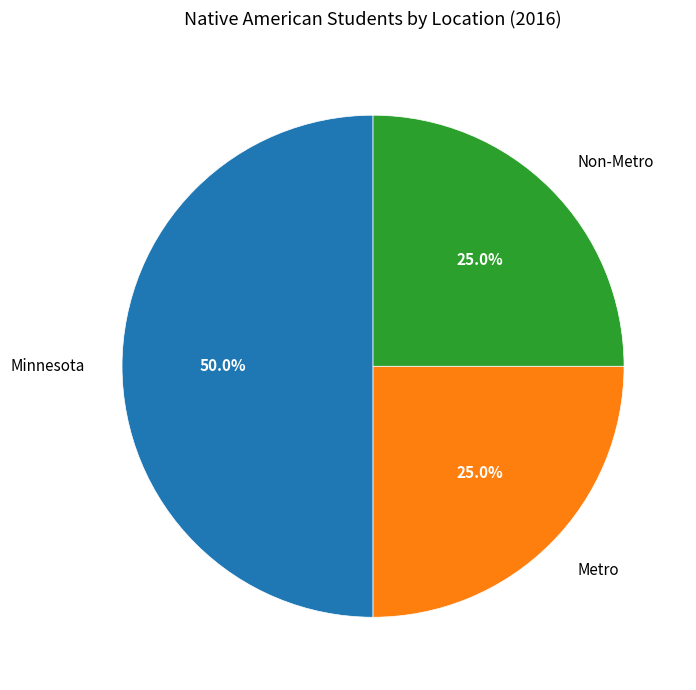

Which slice is the largest?

Minnesota